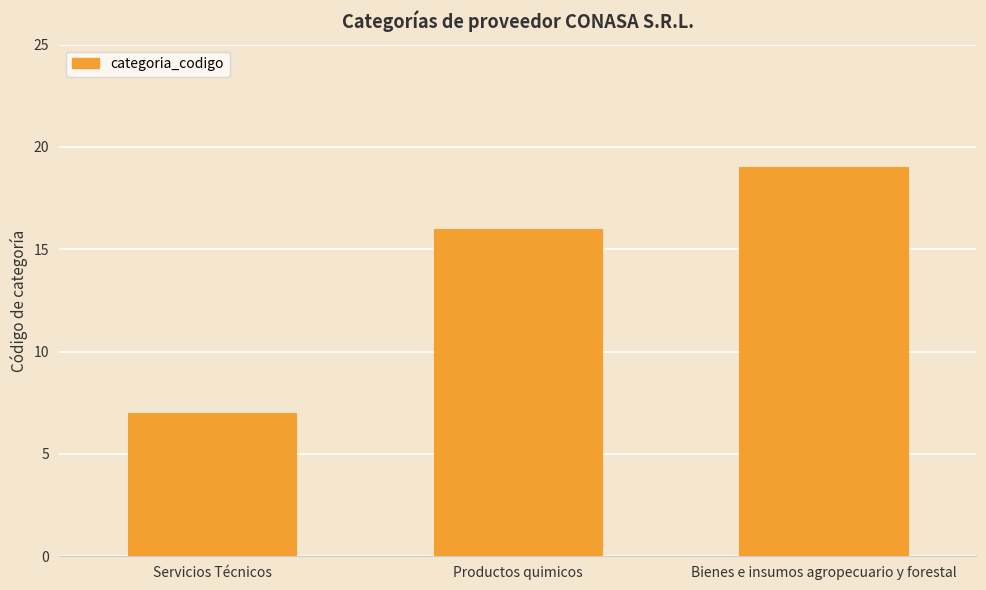

Rank the categories by value from lowest to highest.

Servicios Técnicos, Productos quimicos, Bienes e insumos agropecuario y forestal